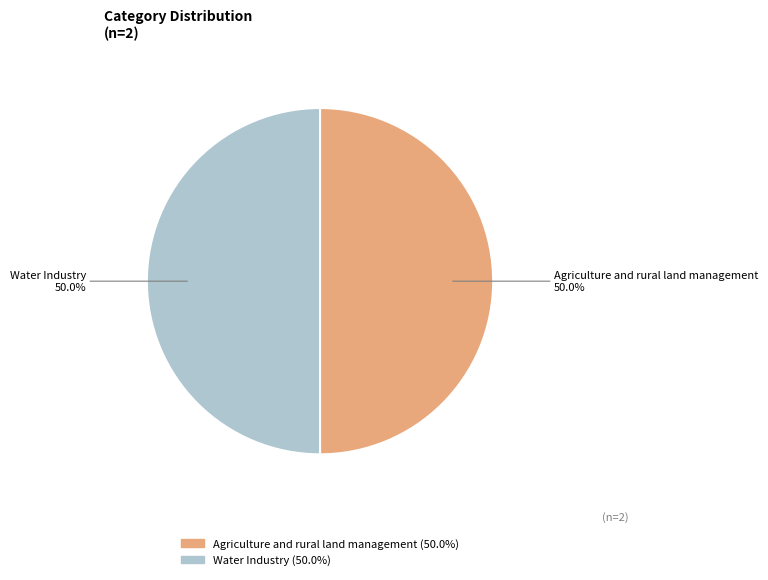

Approximately how many times larger is the value at Water Industry compared to Agriculture and rural land management?

1.0